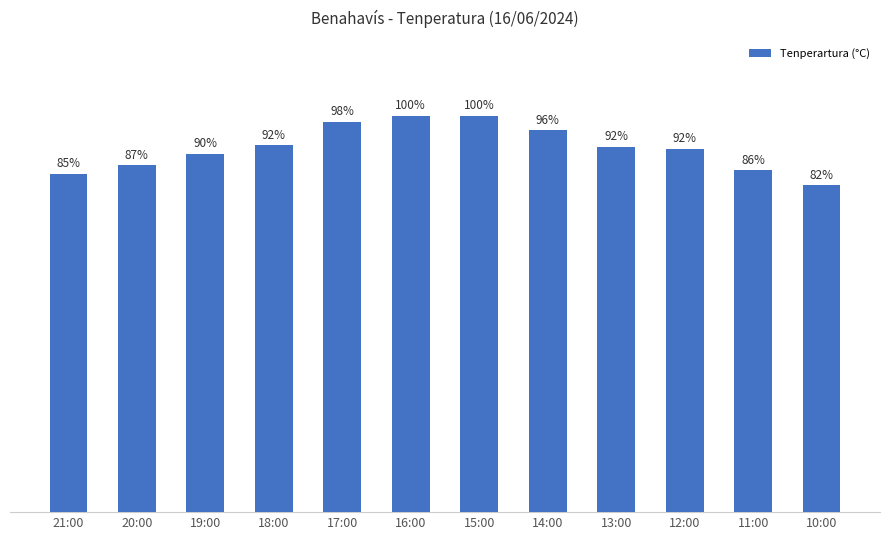

Where does the data first go above 29?

18:00